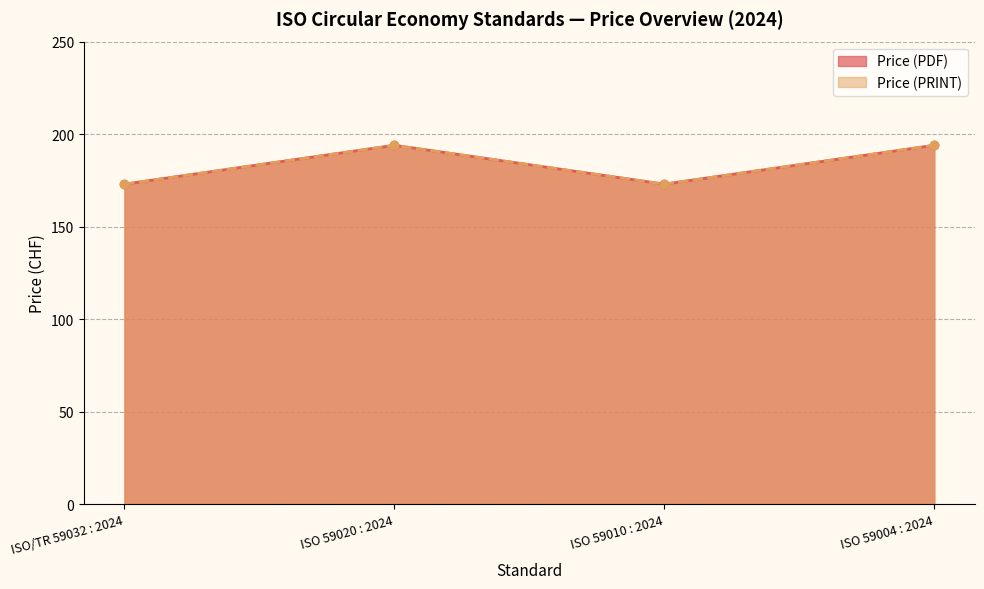

At which category does Price (PRINT) reach its first local peak?

ISO 59020 : 2024